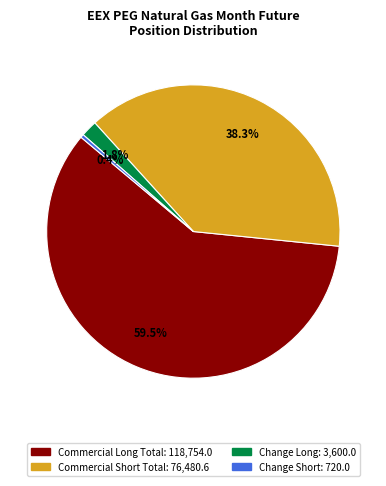

Does any single category account for the majority?

Yes